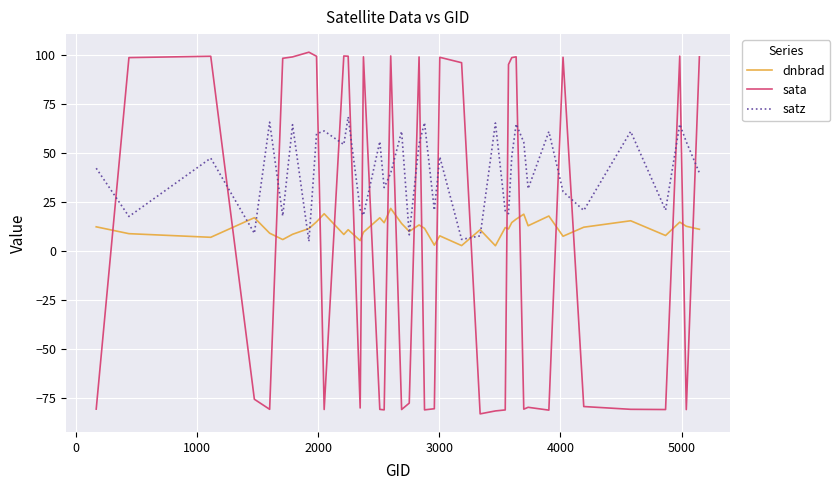

Which series has the largest total across all categories?

satz